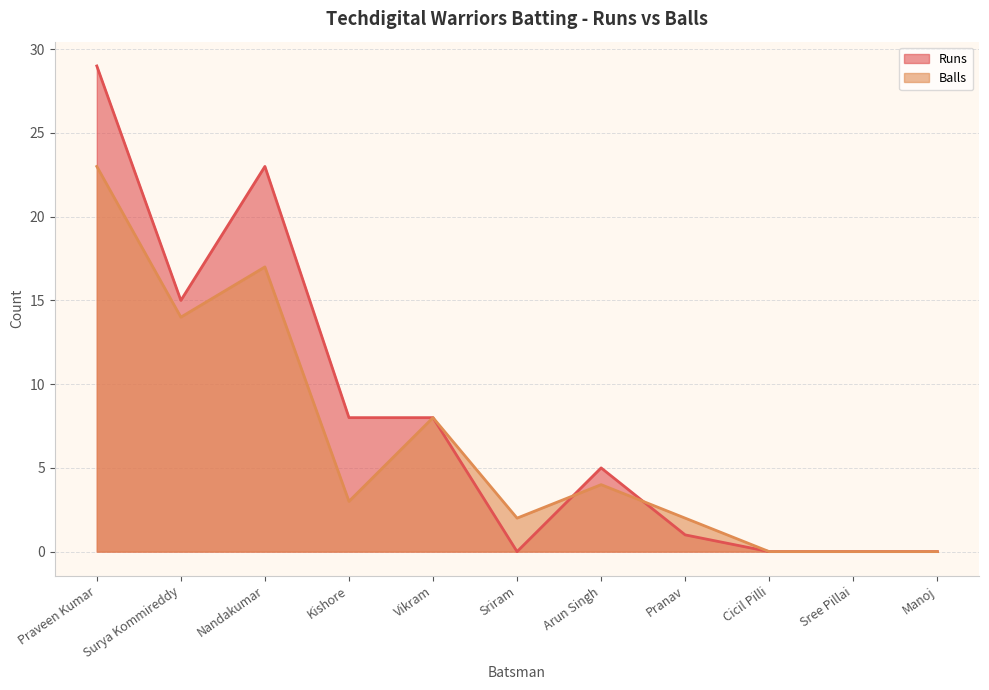

True or false: Balls has more than 2 points higher than both neighbors.

True